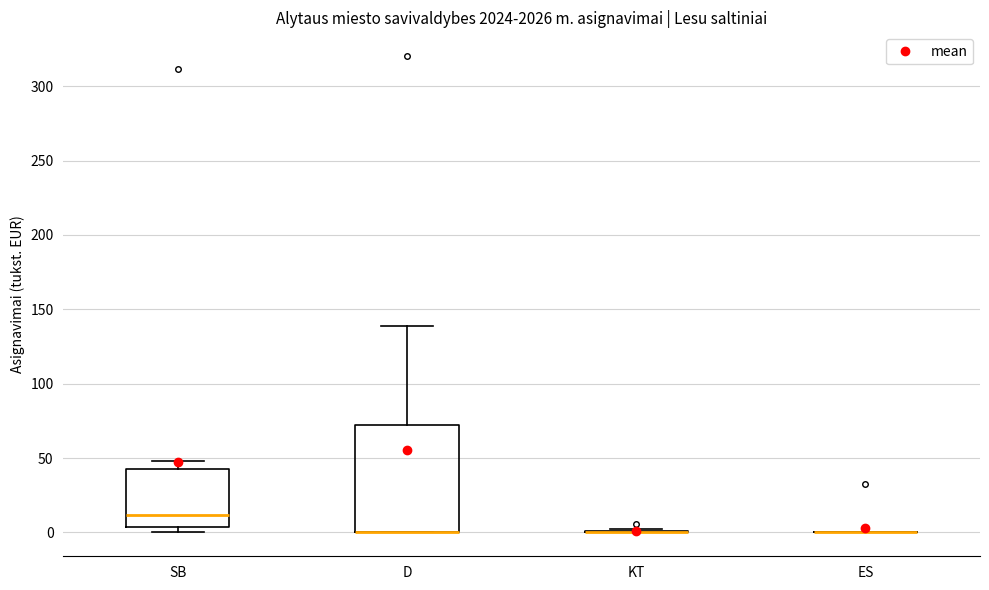

Which box is the tallest, from its lower edge to its upper edge?

D